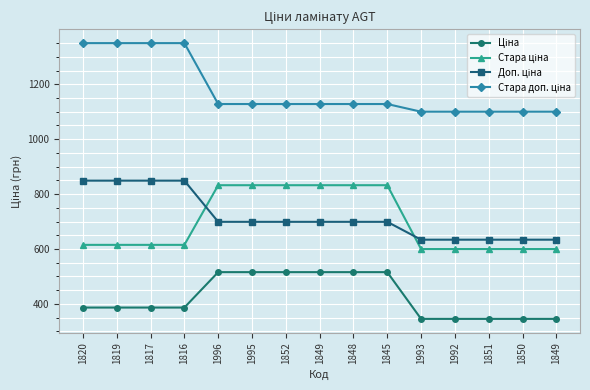

What is the spread (max minus min) of values at 1850?

754.4